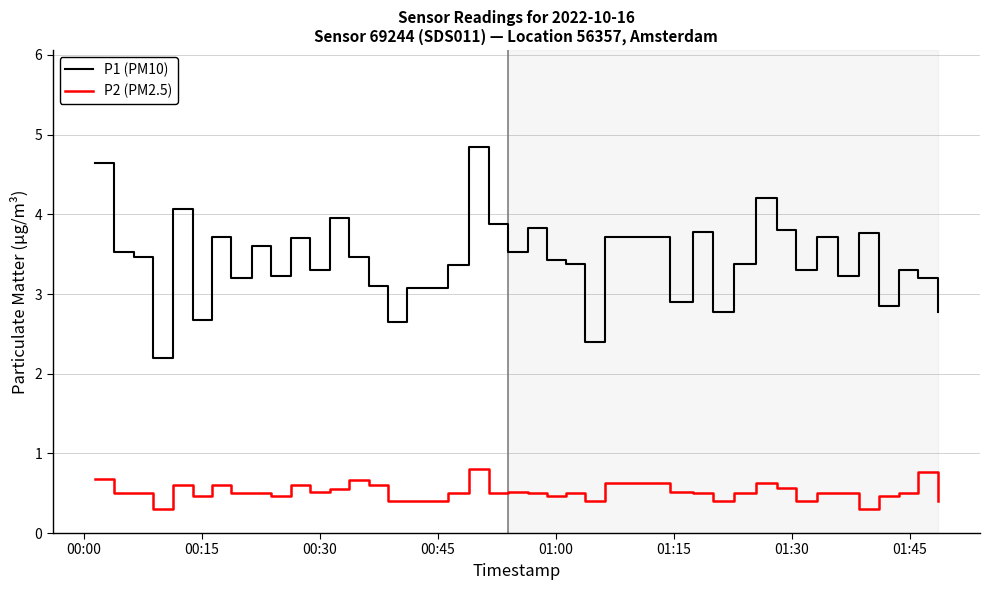

What is the minimum value for P1 (PM10)?

2.2